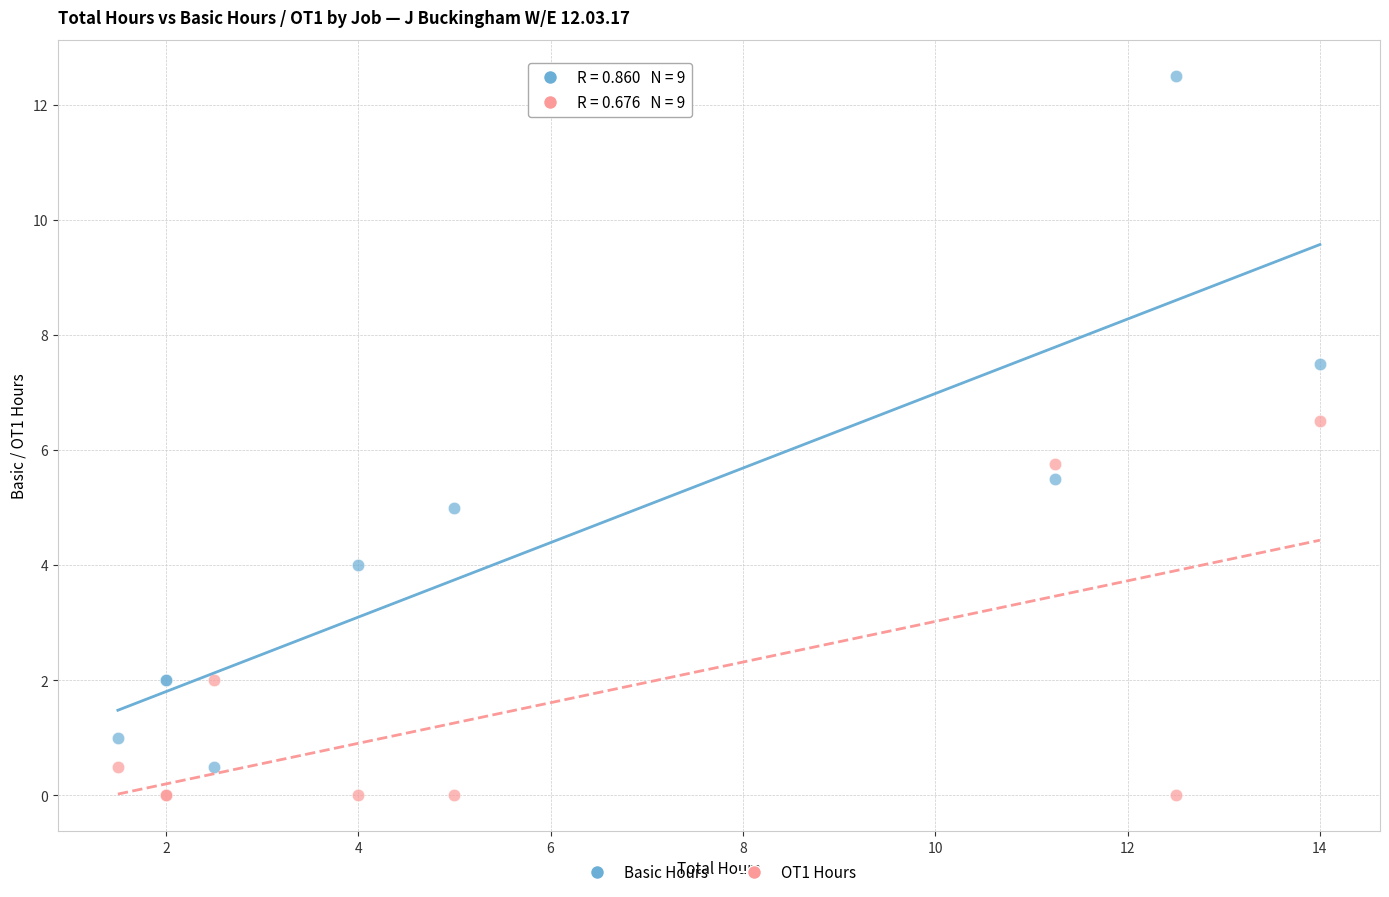

What are all the series names shown in the legend?

Basic Hours, OT1 Hours